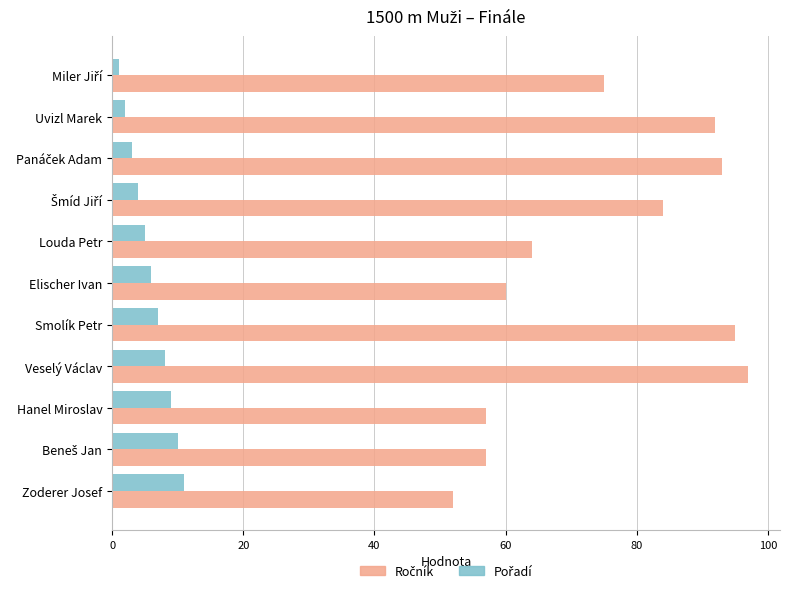

At how many categories does at least one series exceed 70?

6